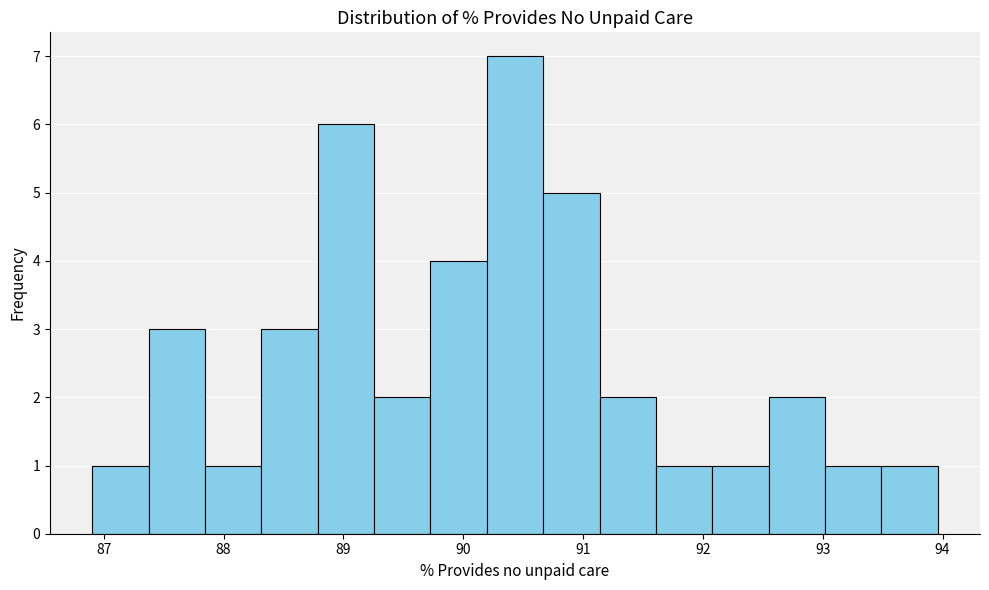

Reading left to right, transcribe this chart: for each bar, give the range it covers on the x-axis and its height. Neither the bar edges nor the heights are printed on the chart, so give them approximately, as read against the axes.

86.9 to 87.4: 1
87.4 to 87.8: 3
87.8 to 88.3: 1
88.3 to 88.8: 3
88.8 to 89.3: 6
89.3 to 89.7: 2
89.7 to 90.2: 4
90.2 to 90.7: 7
90.7 to 91.1: 5
91.1 to 91.6: 2
91.6 to 92.1: 1
92.1 to 92.5: 1
92.5 to 93.0: 2
93.0 to 93.5: 1
93.5 to 94.0: 1